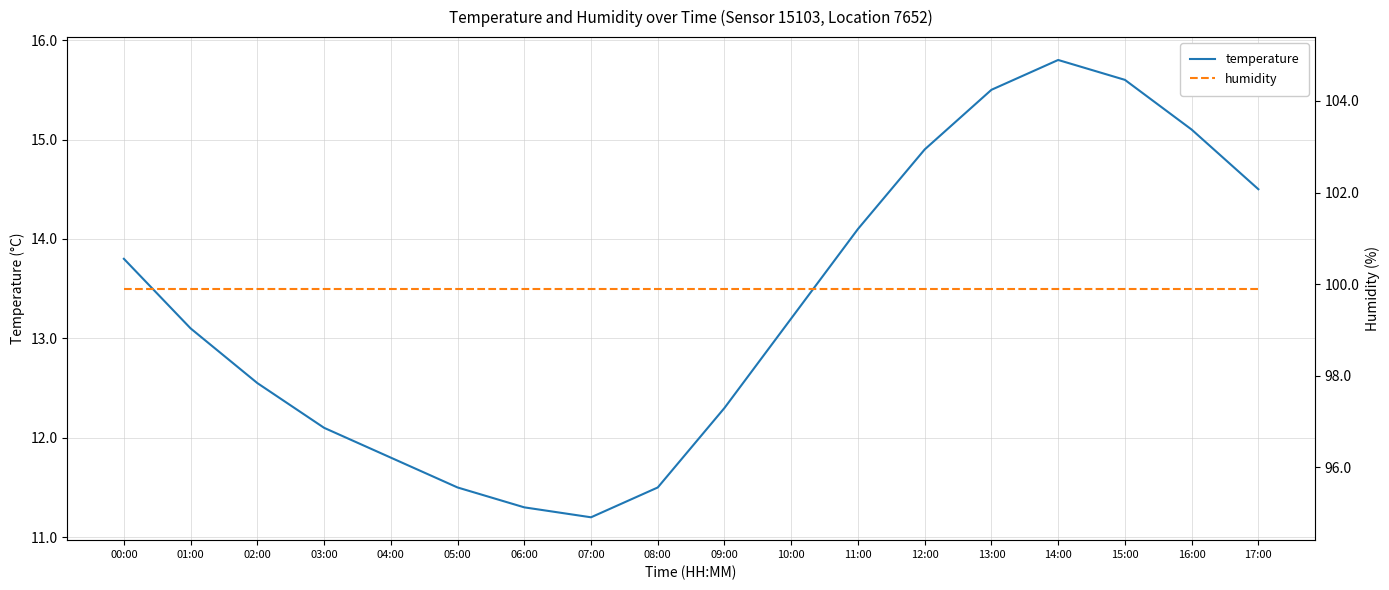

What is the difference between the highest and lowest values at 02:00?

87.4